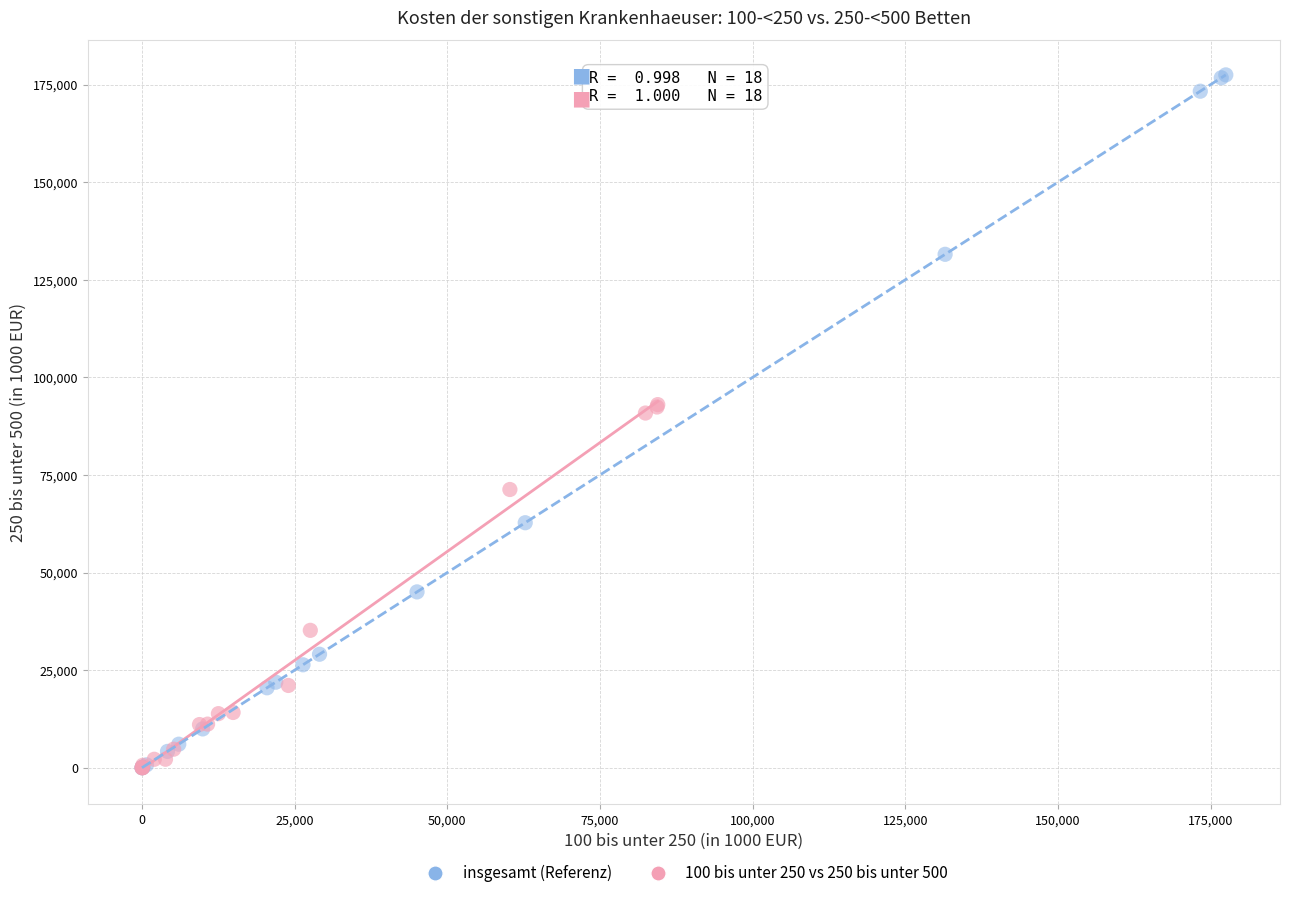

Which series has the largest Y range (max minus min)?

insgesamt (Referenz)